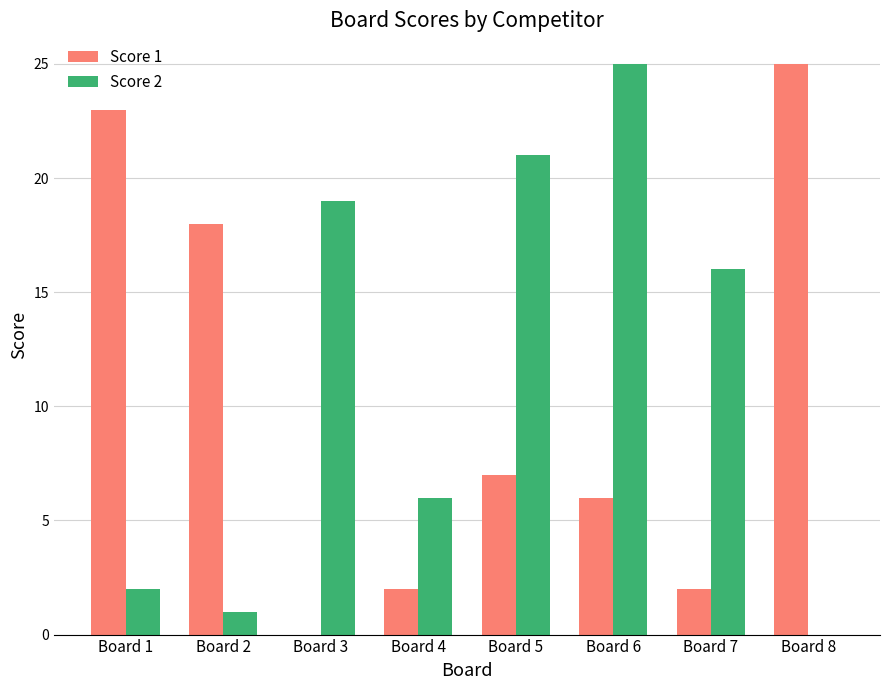

Where is Score 2 nearest to the value 12?

Board 7